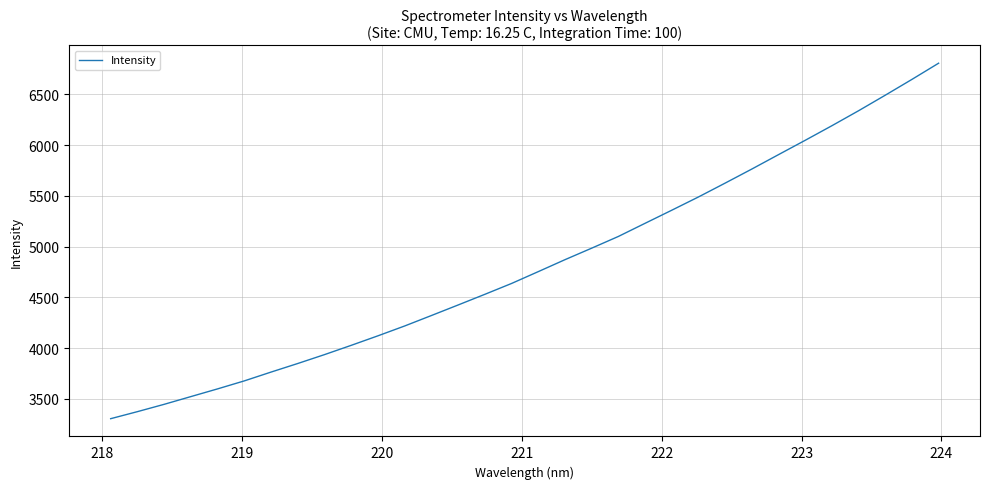

What is the smallest value displayed?

3304.2